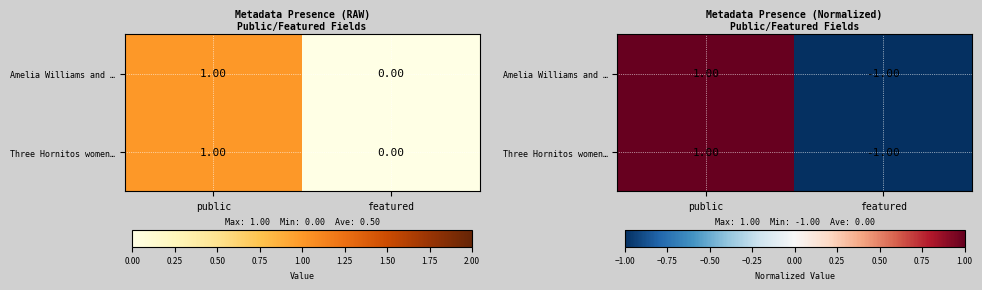

The Amelia Williams and … series shows 2 at public. True or false?

False